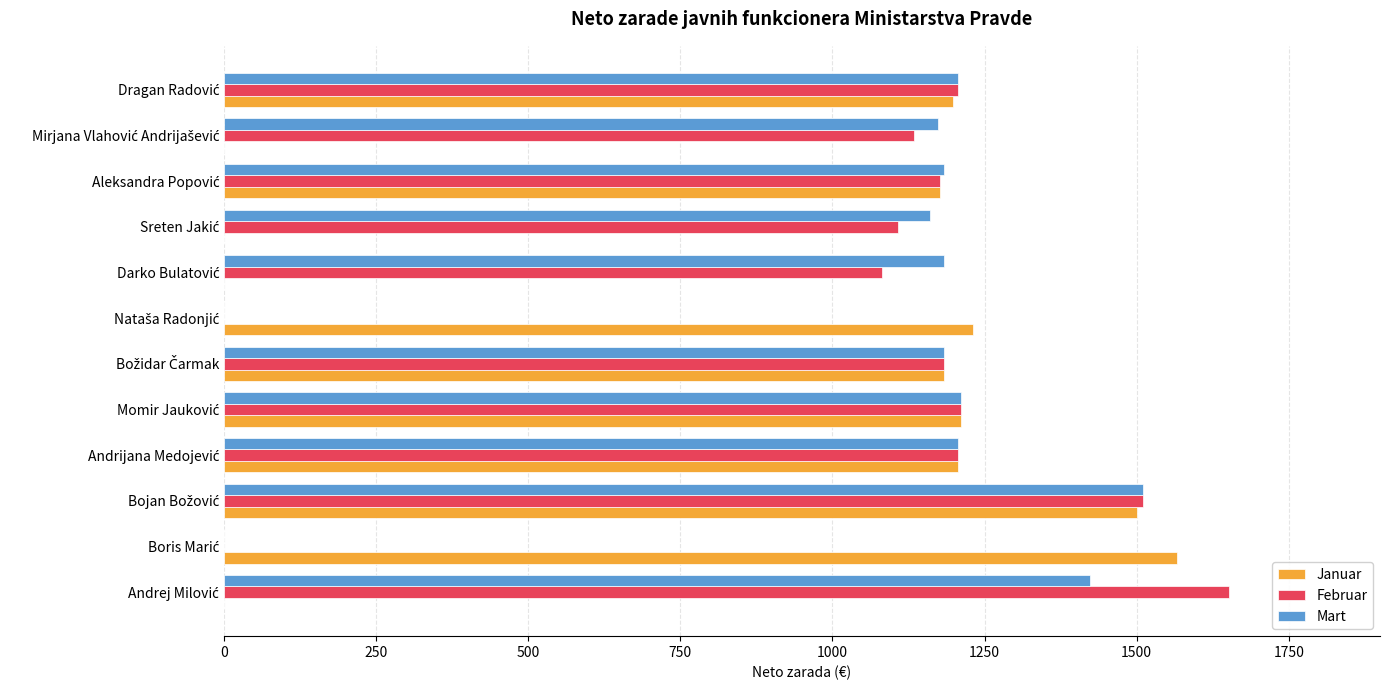

What is the greatest value displayed?

1652.2